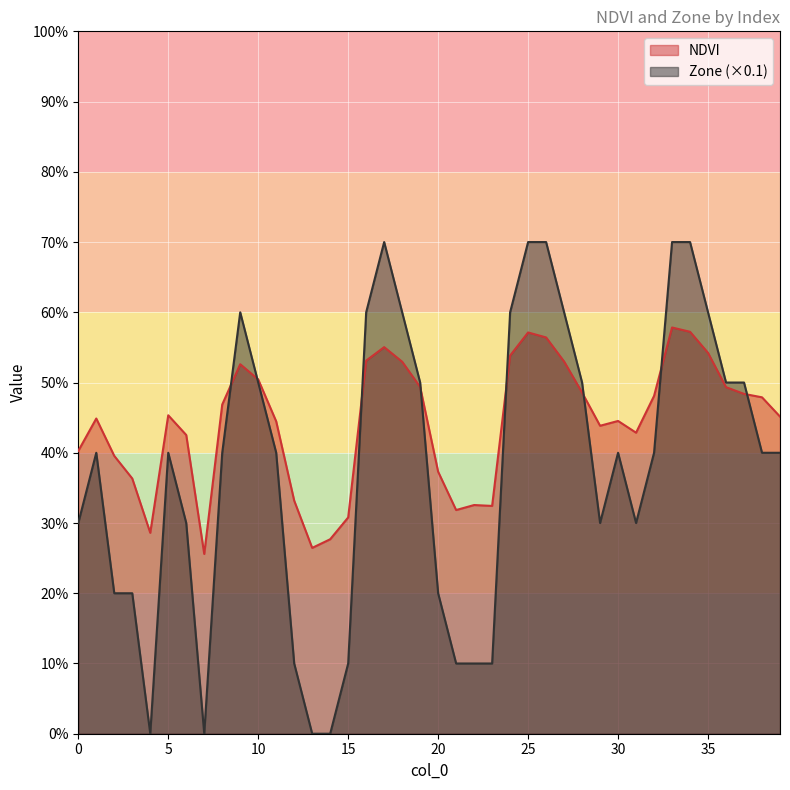

What is the sum of the NDVI values at 16 and 2?

0.9